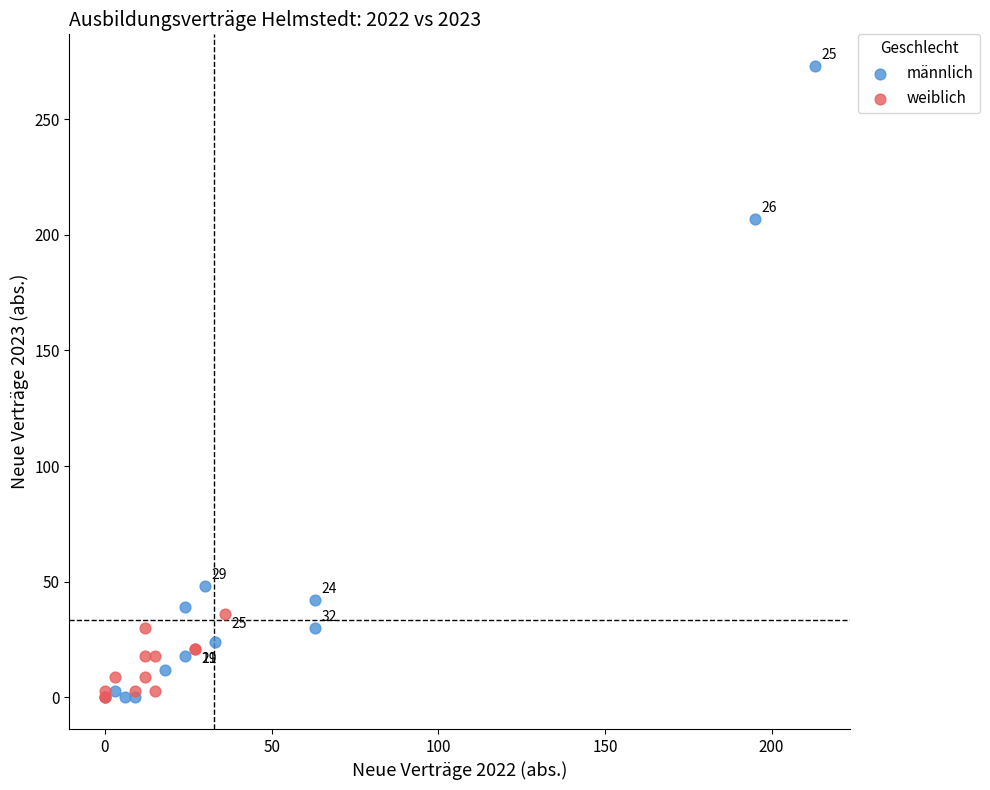

Which series reaches the maximum Y coordinate?

männlich